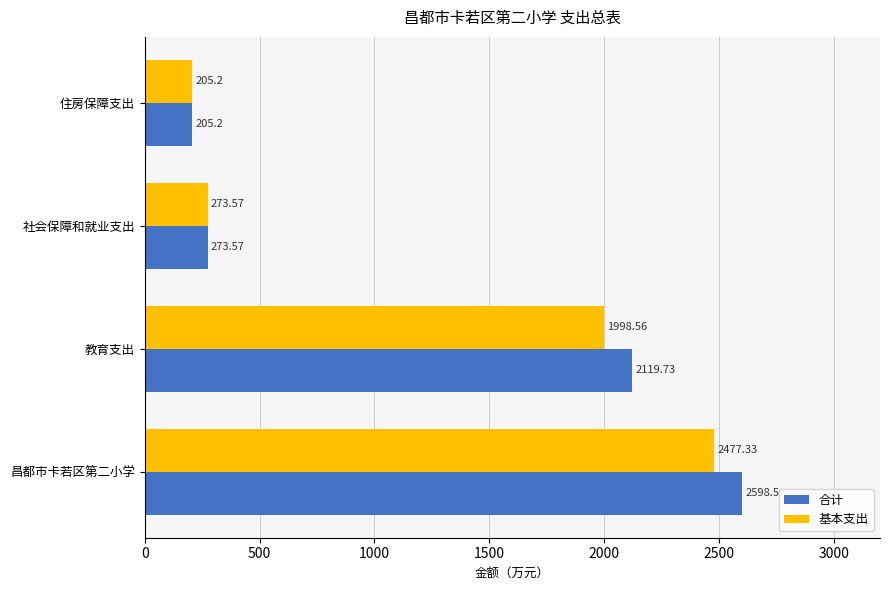

Which series has the widest spread of values?

合计